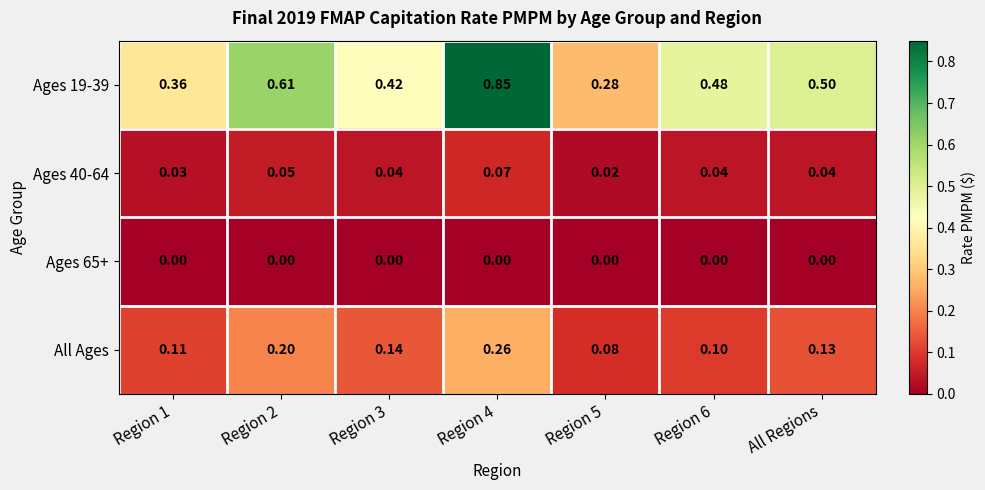

Is the value of Ages 65+ at Region 4 greater than the value of Ages 19-39 at Region 1?

No